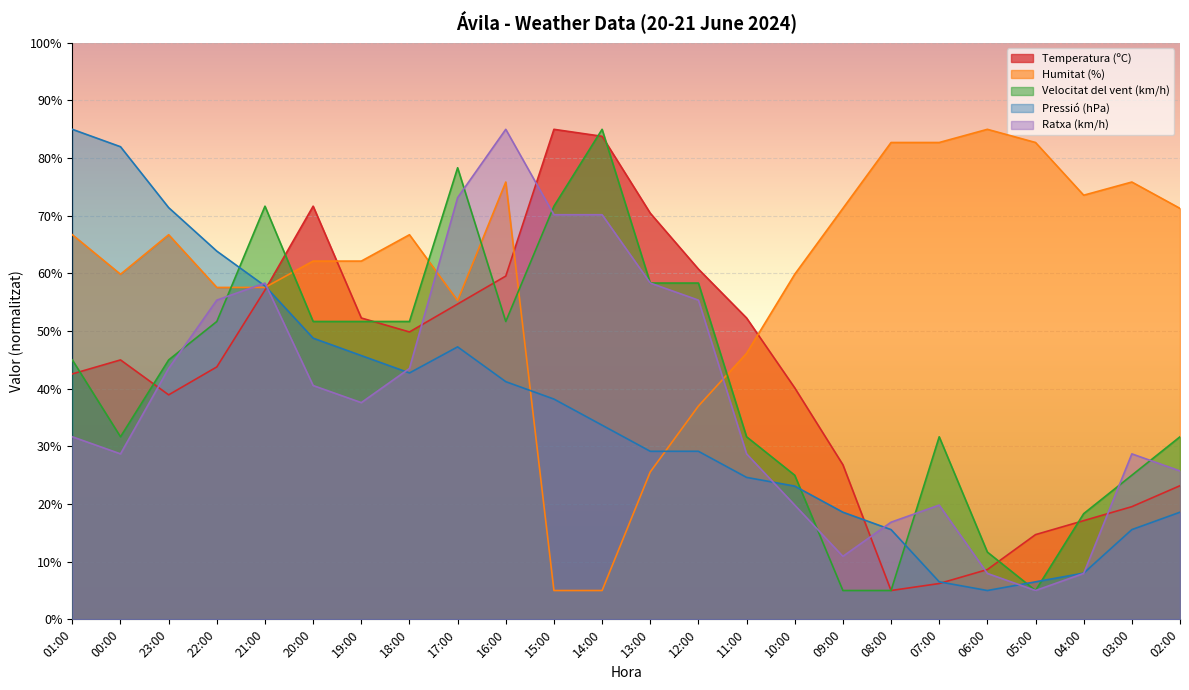

True or false: Humitat (%) and Pressió (hPa) cross at least once.

True